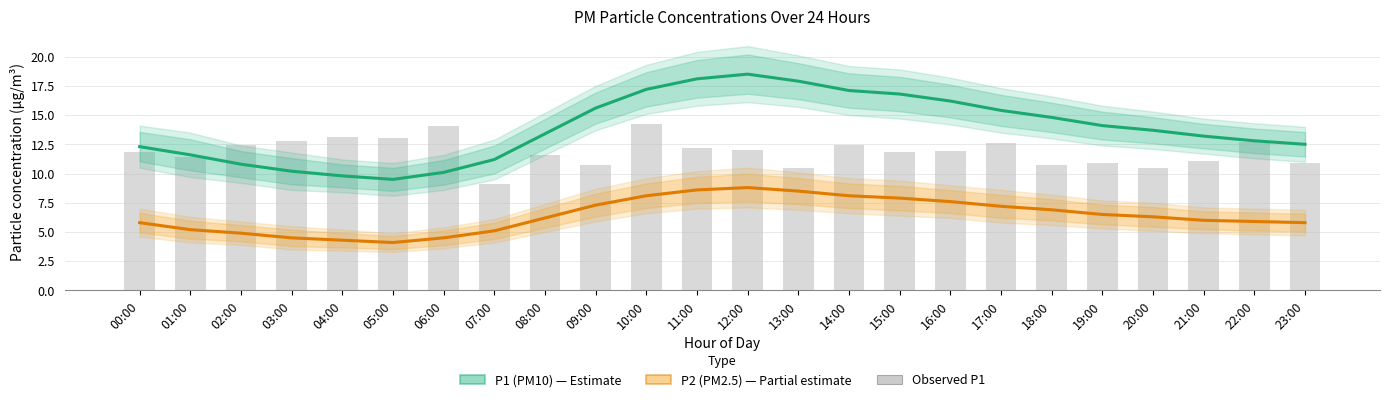

Rank the series by their maximum value, from lowest to highest.

P2 (PM2.5), Observed P1 (bars), P1 (PM10)